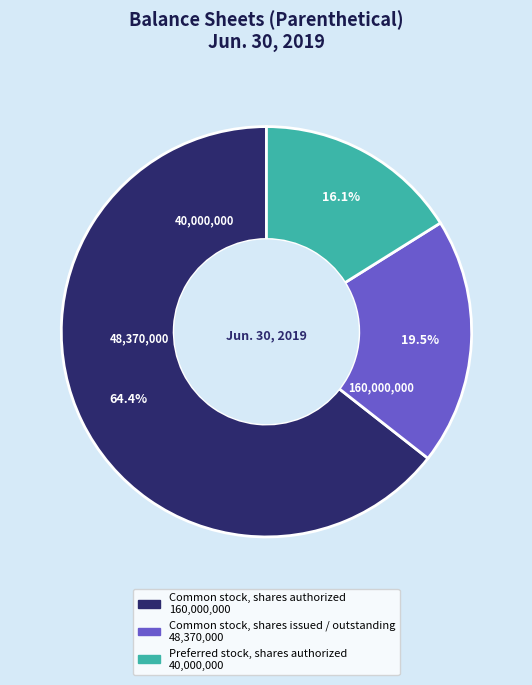

Rank the categories by value from highest to lowest.

Common stock, shares authorized, Common stock, shares issued / outstanding, Preferred stock, shares authorized